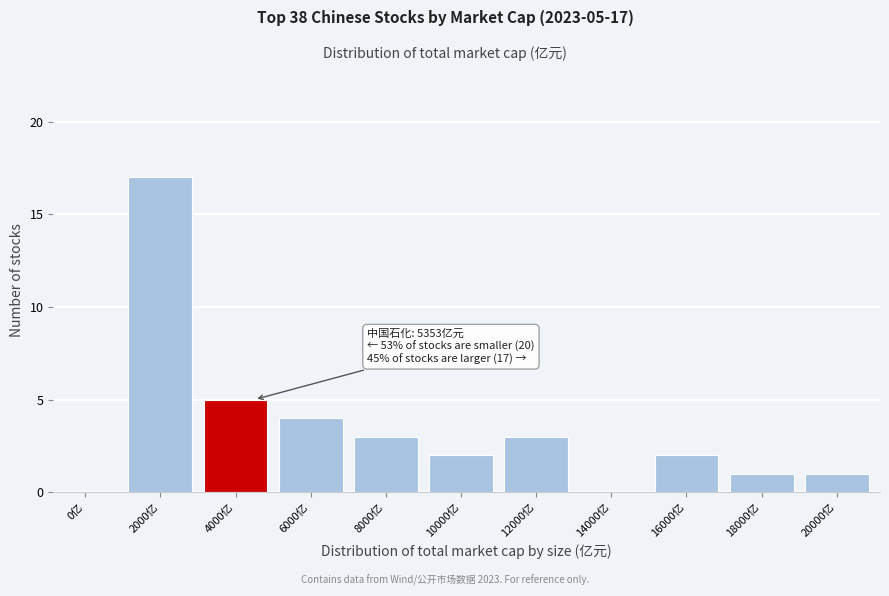

Reading left to right, extract all data points from this chart.

0亿=0	2000亿=17	4000亿=5	6000亿=4	8000亿=3	10000亿=2	12000亿=3	14000亿=0	16000亿=2	18000亿=1	20000亿=1